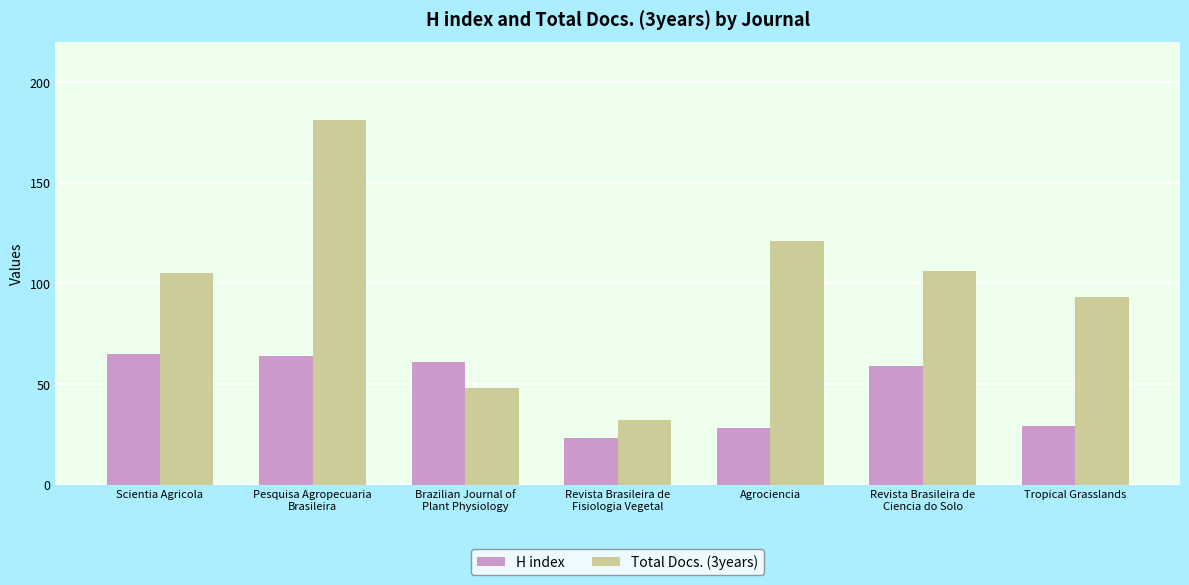

List the series in order of their overall mean, highest first.

Total Docs. (3years), H index